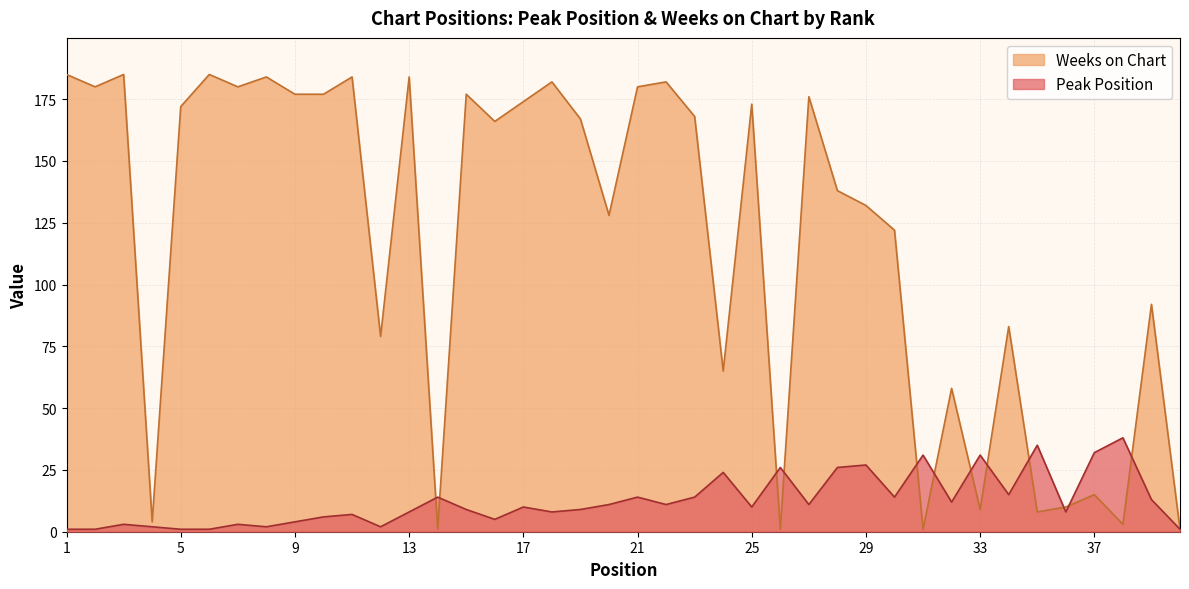

True or false: Peak Position and Weeks on Chart cross at least once.

True